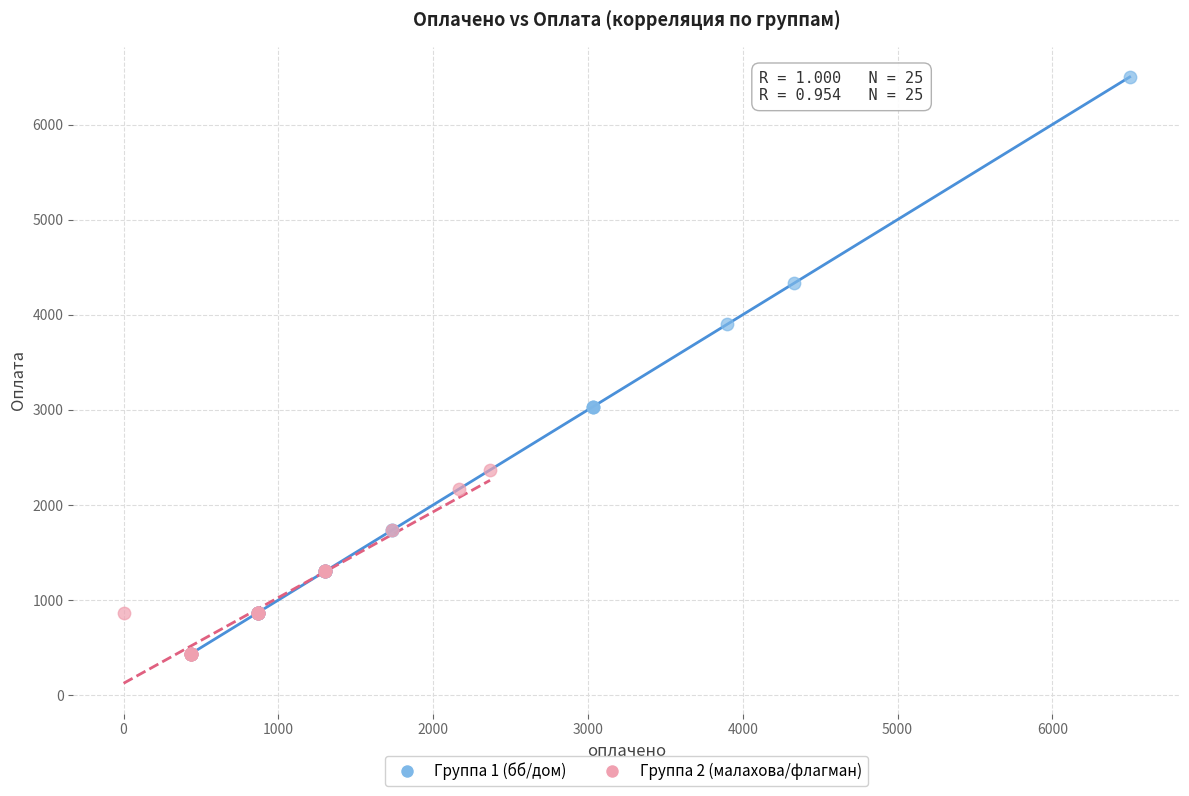

Which series has the widest spread of Y values?

Группа 1 (бб/дом)